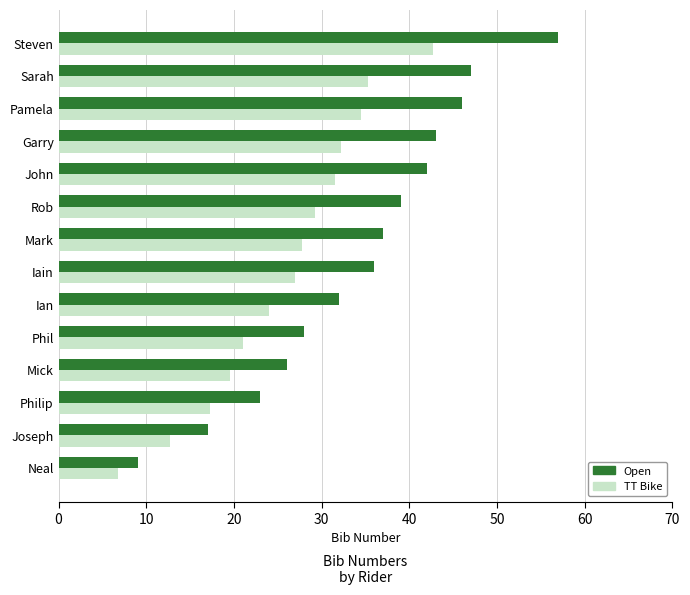

The TT Bike series shows 30.9 at Phil. True or false?

False